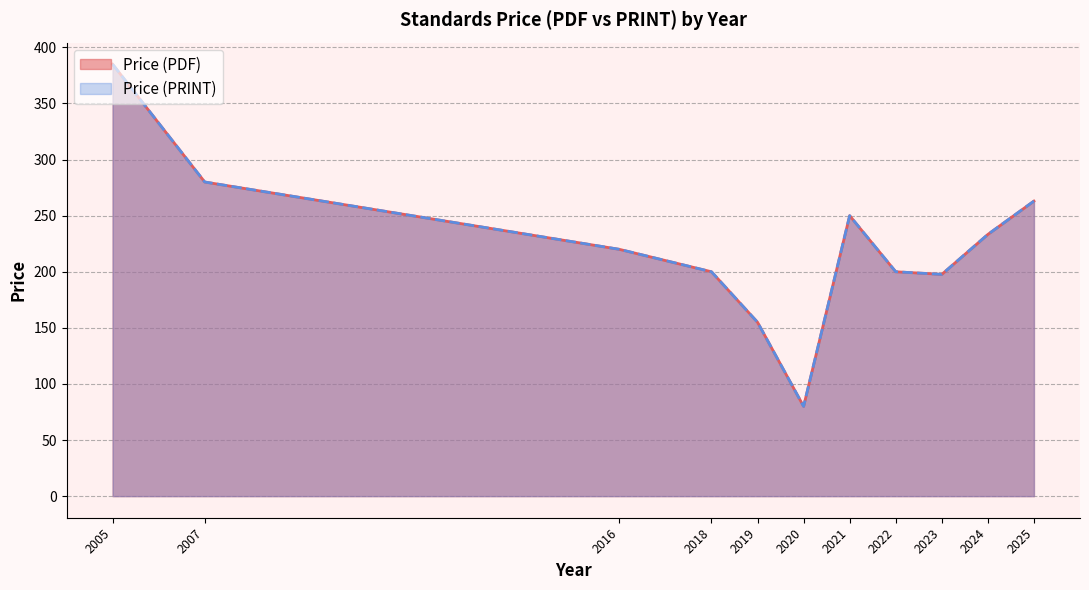

What are all the series names shown in the legend?

Price (PDF), Price (PRINT)